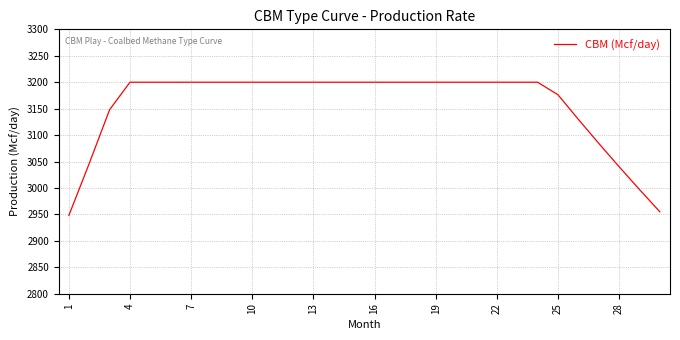

What is the maximum value shown in the chart?

3200.0